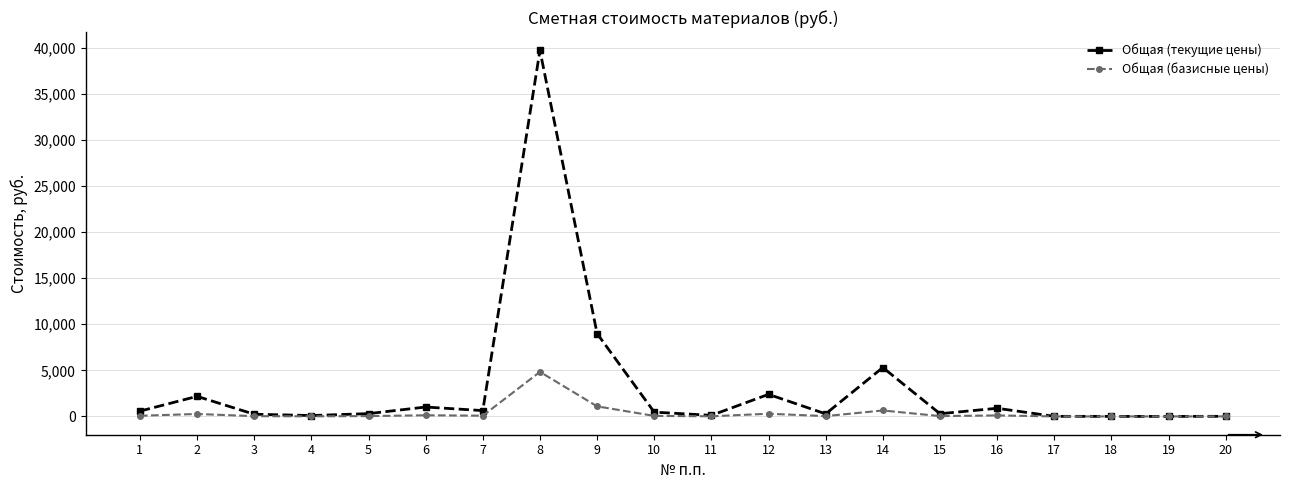

What is the maximum value for Общая (текущие цены)?

39718.9